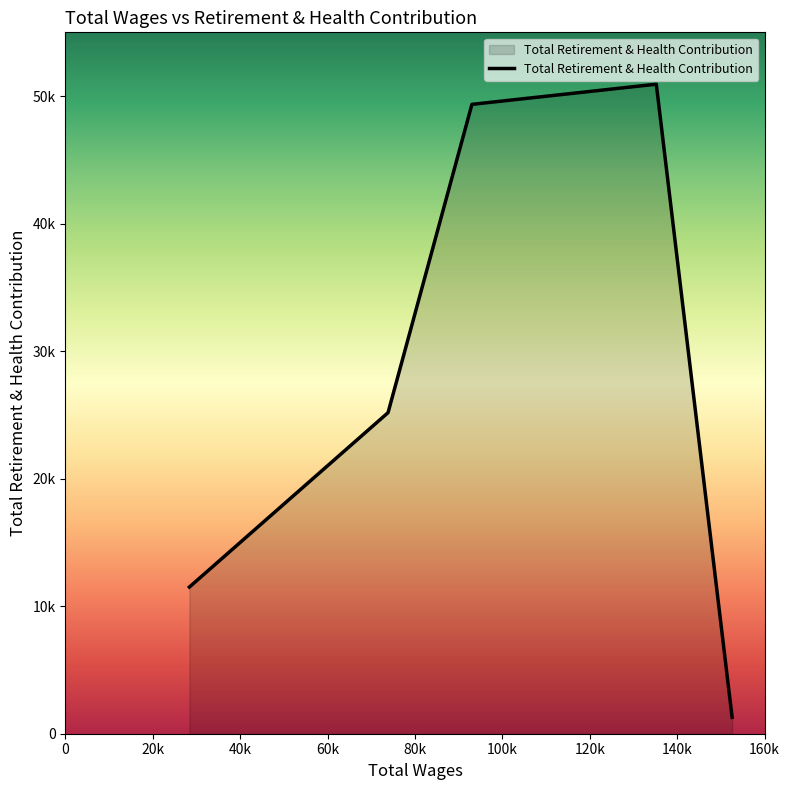

Is this an area chart (filled region under the line)?

Yes